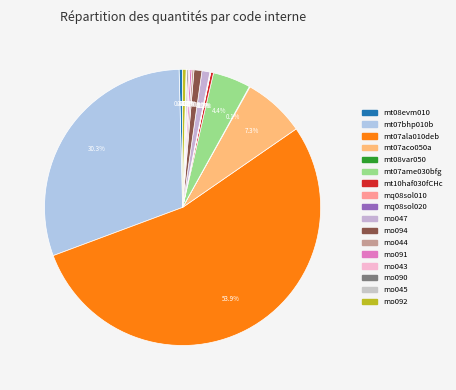

What is the total percentage of mt10haf030fCHc and mo092?

0.7%